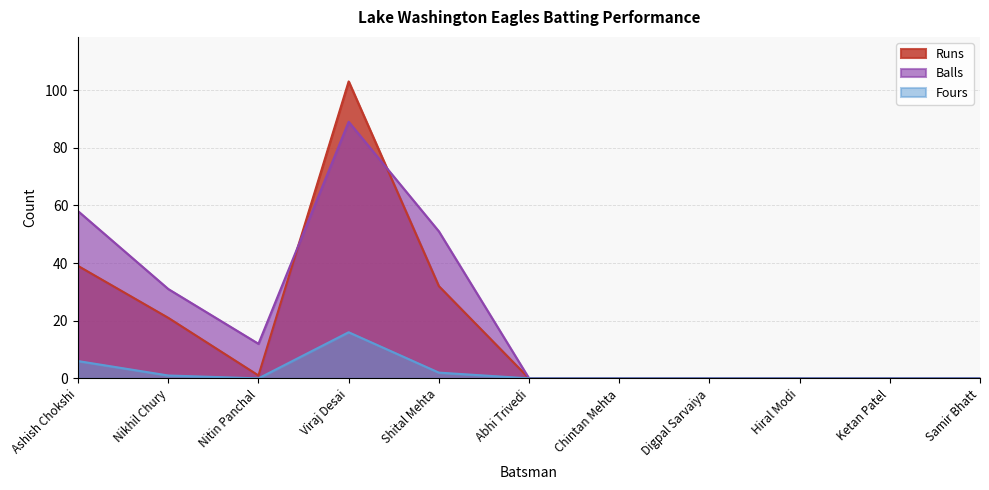

Does the chart have visible grid lines?

Yes